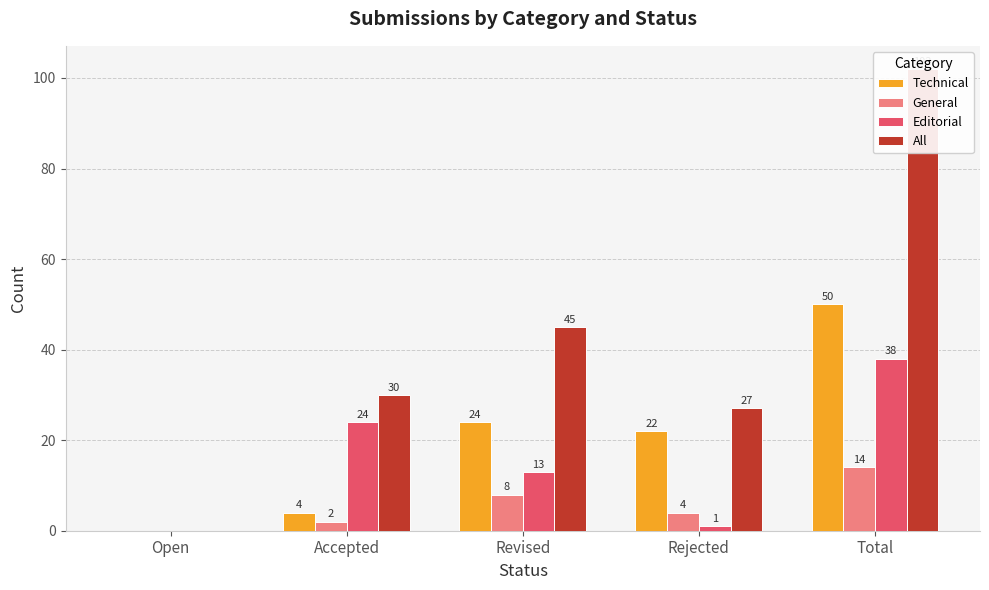

What are all the series names shown in the legend?

Technical, General, Editorial, All